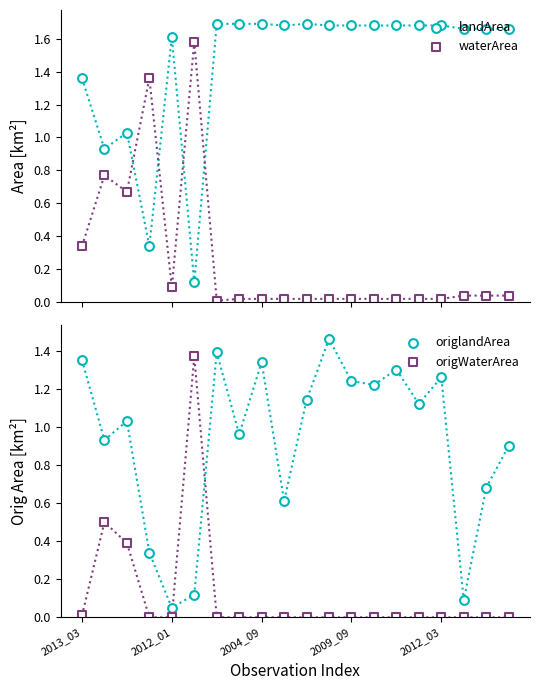

Which series has the largest total across all categories?

landArea